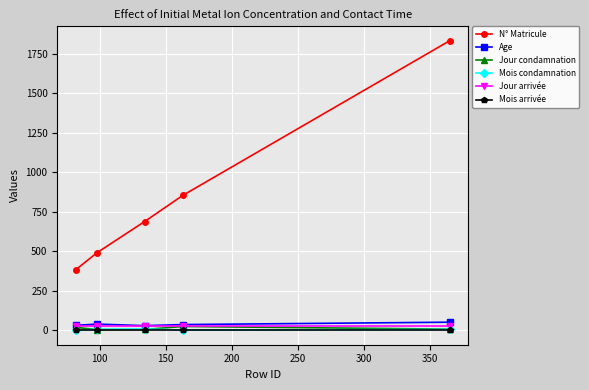

Which series has the largest total across all categories?

N° Matricule